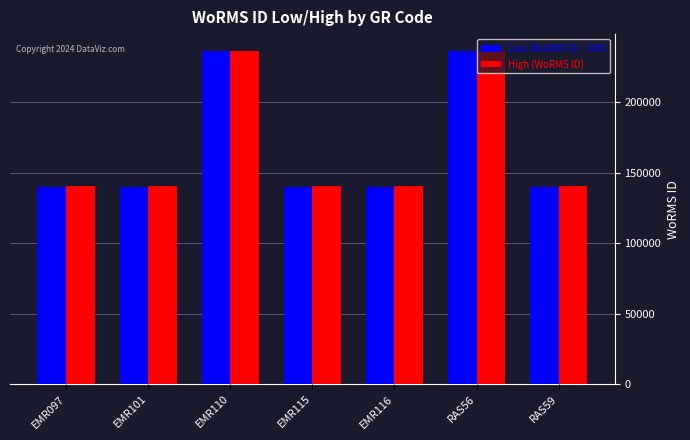

What is the total value across all series at RAS59?

280924